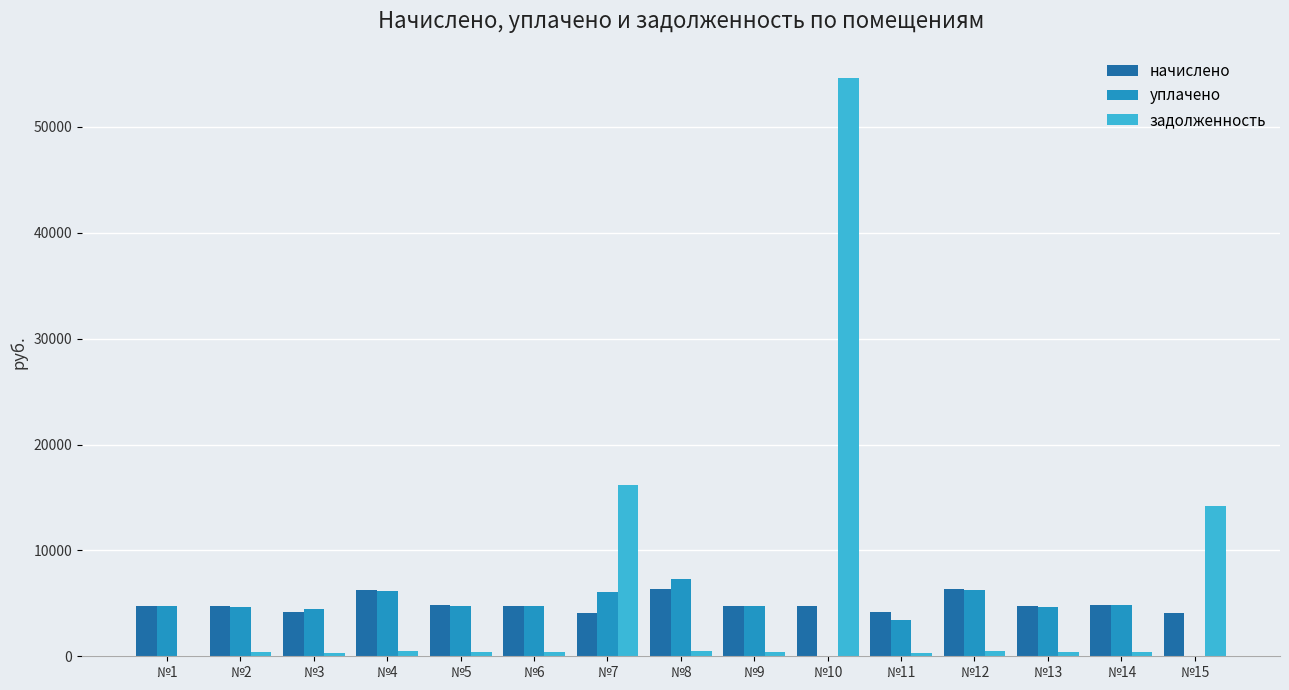

What value does the начислено series have at №7?

4117.2